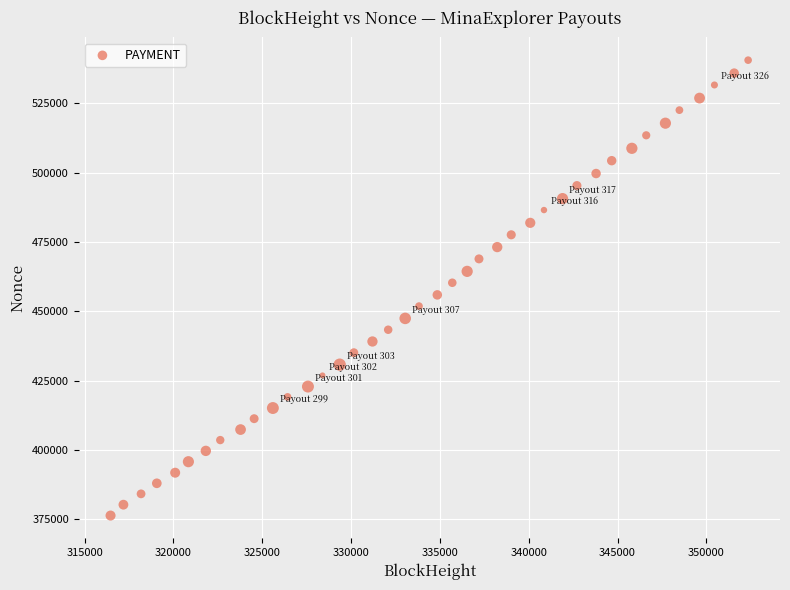

What is the range of Y values (max minus min)?

164345